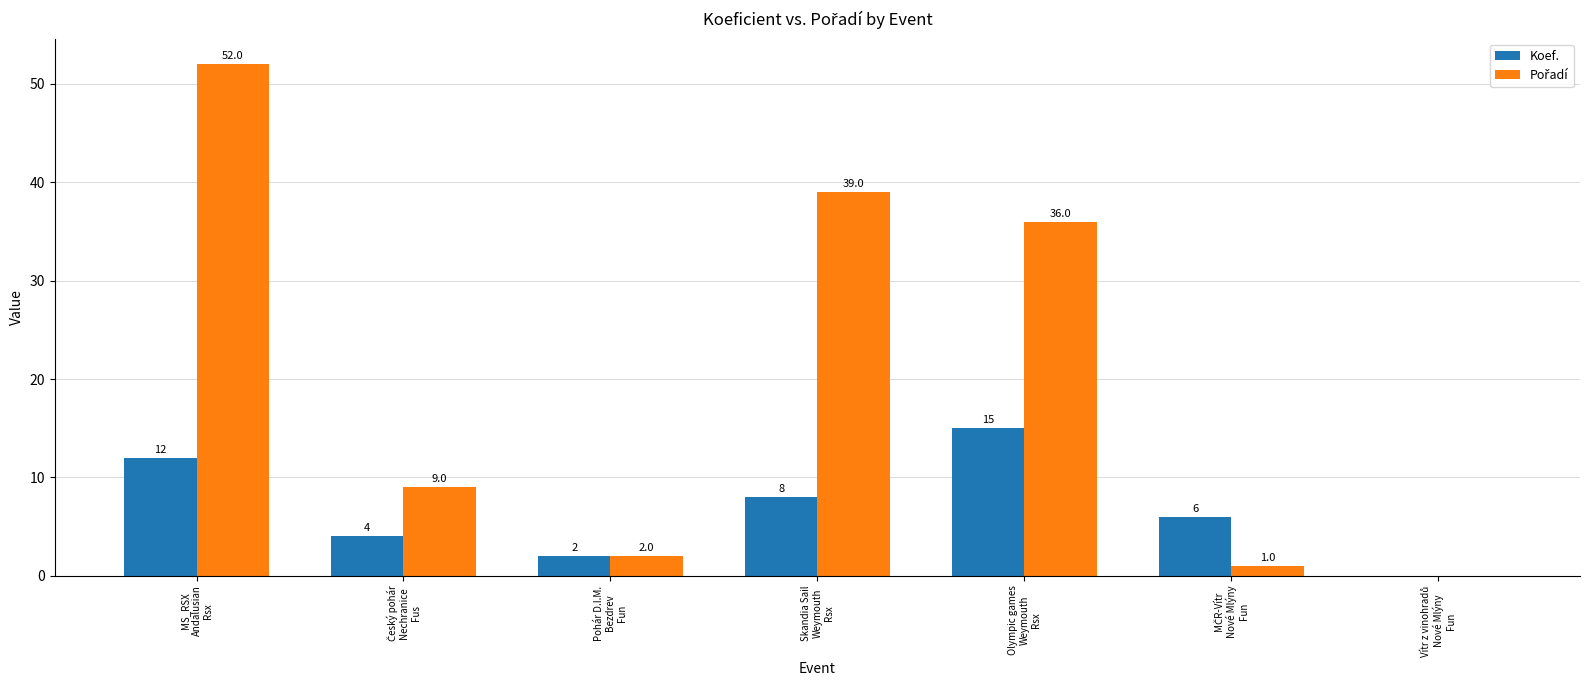

What is the maximum value shown in the chart?

52